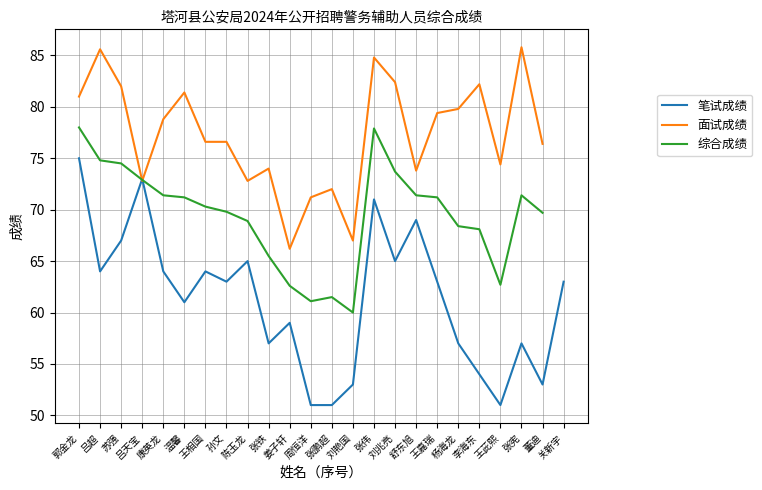

Is it true that 面试成绩 equals 26.7 at 王嘉瑞?

False